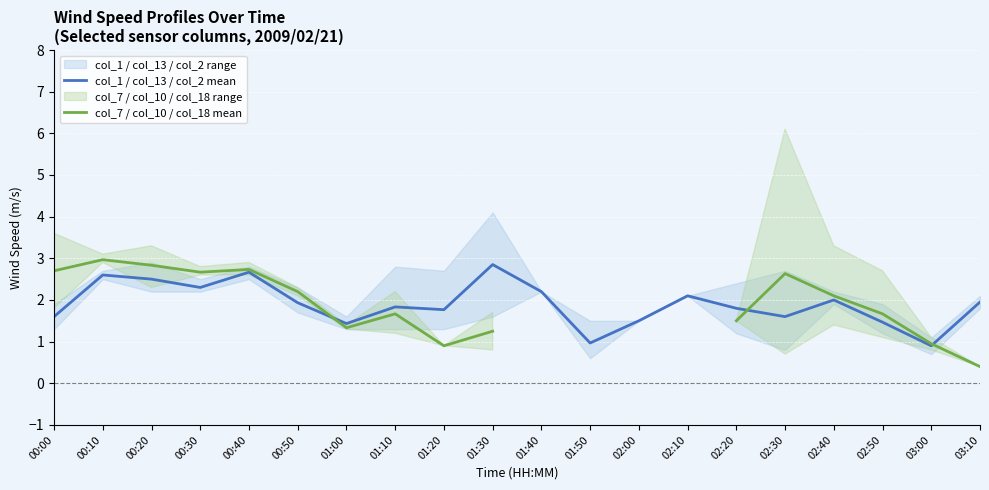

Is this an area chart (filled region under the line)?

No